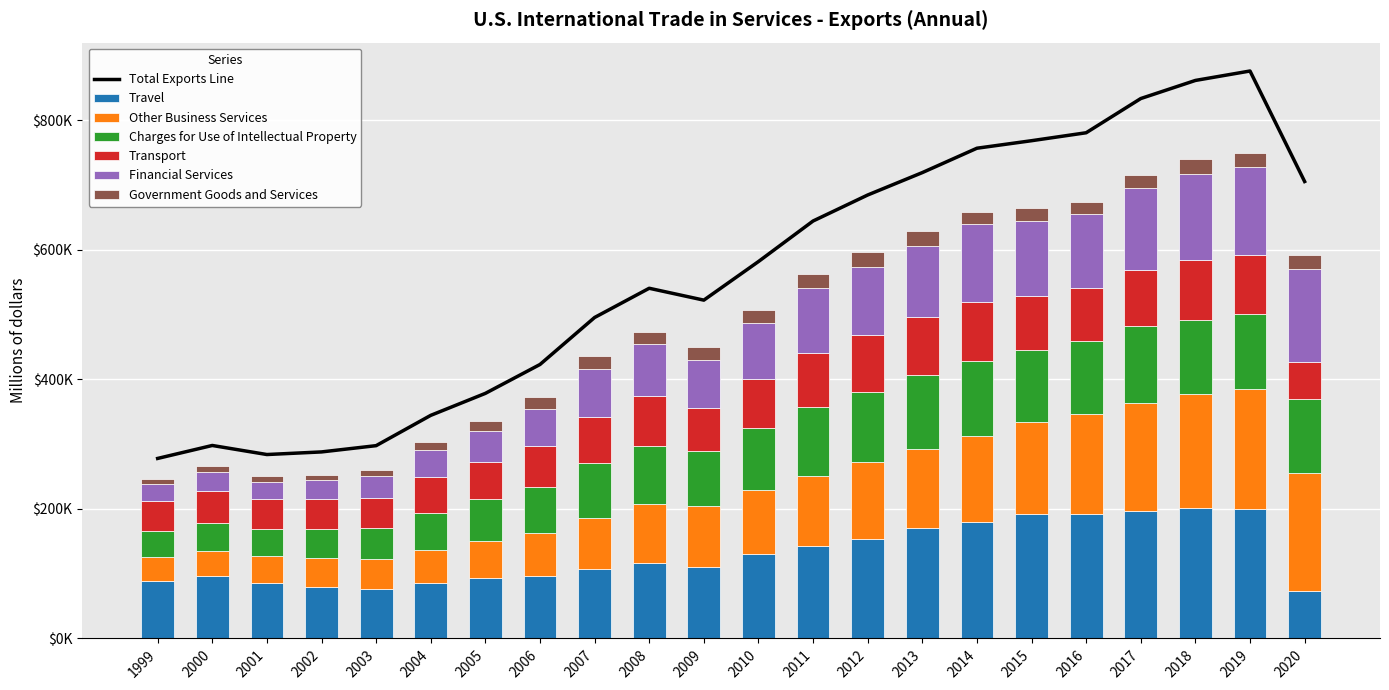

Which has a higher value, 2000 or 2007?

2007